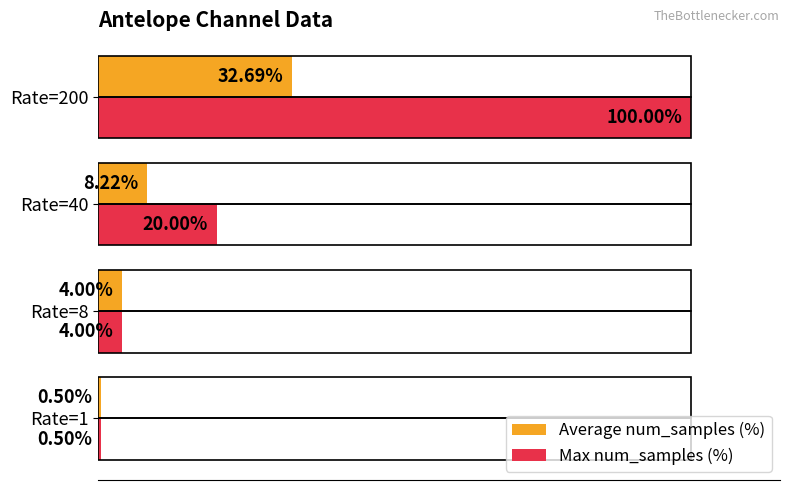

Which series has the largest total across all categories?

Max num_samples (%)